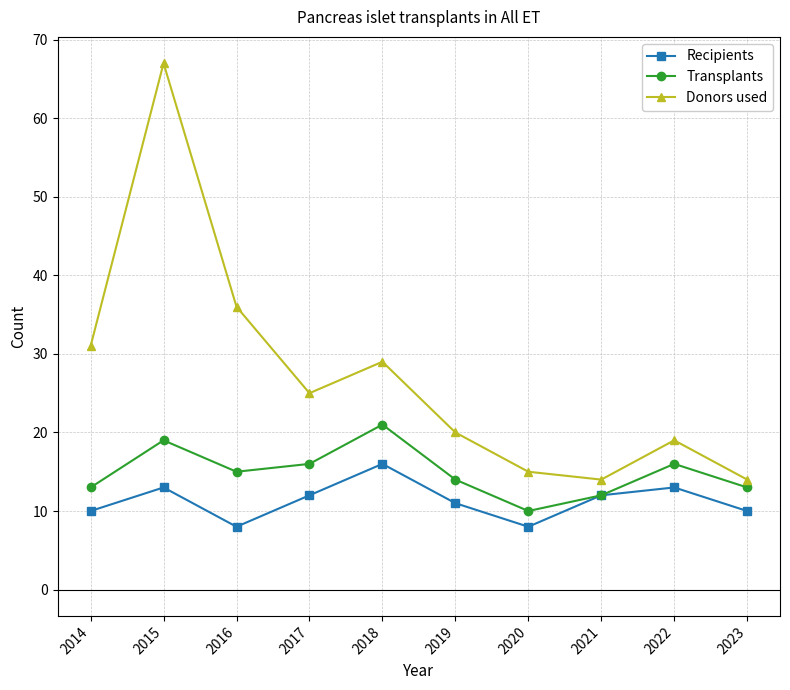

Is the value of Recipients at 2014 greater than the value of Donors used at 2017?

No